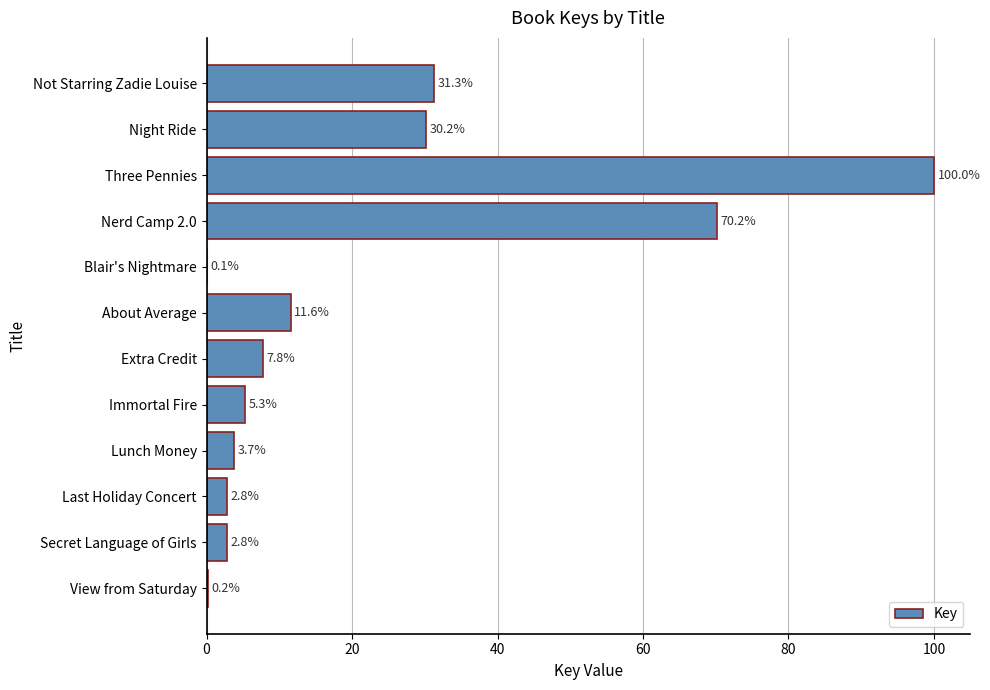

The chart shows a value of 7.8 at Extra Credit. True or false?

True